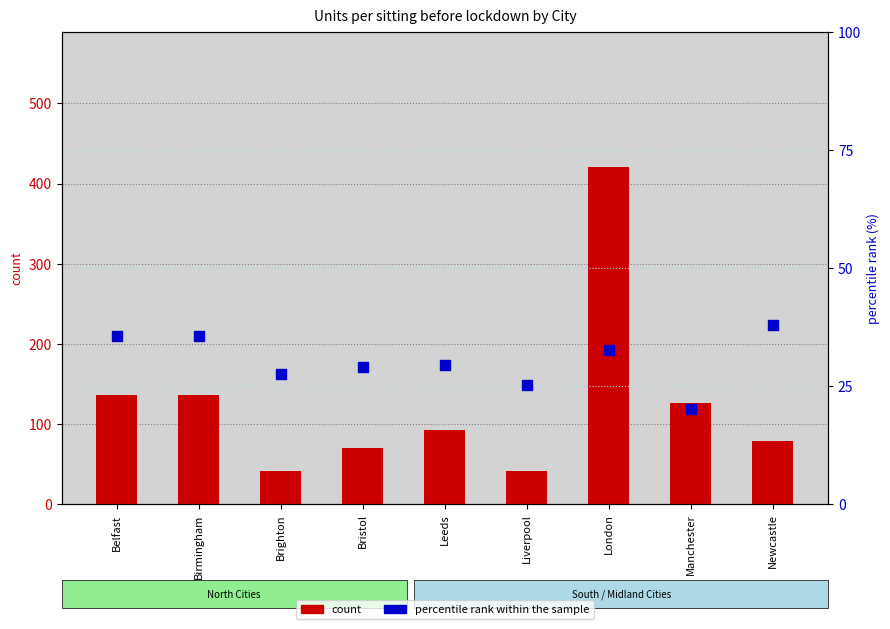

At which category is the sum across all series the highest?

London